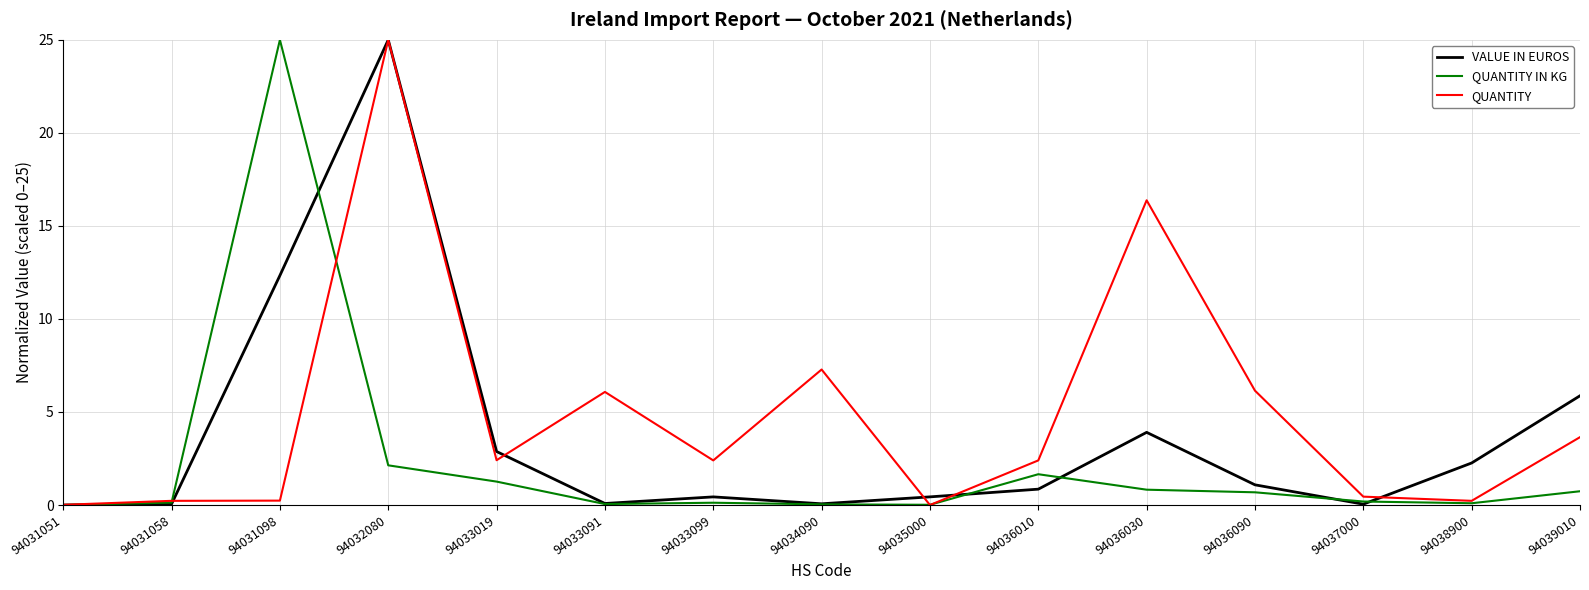

True or false: QUANTITY IN KG has more than 0 points higher than both neighbors.

True